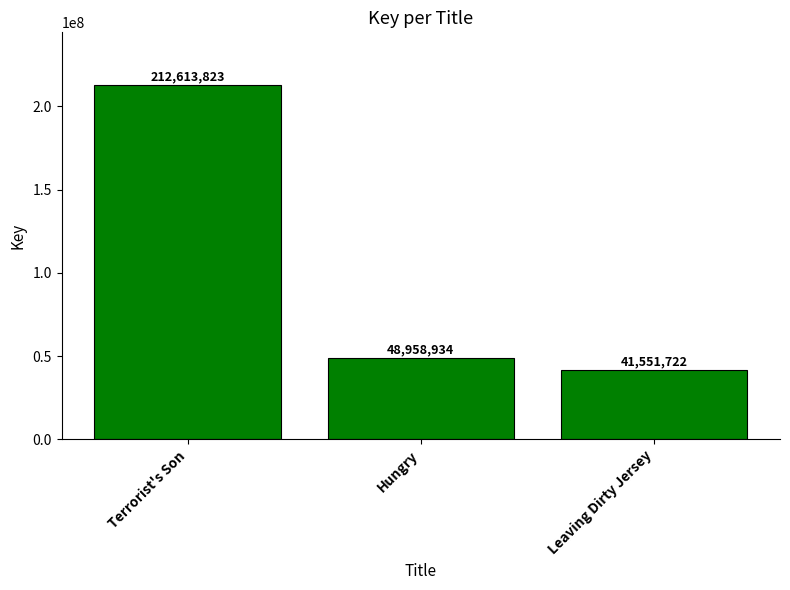

The chart shows a value of 106749487 at Terrorist's Son. True or false?

False